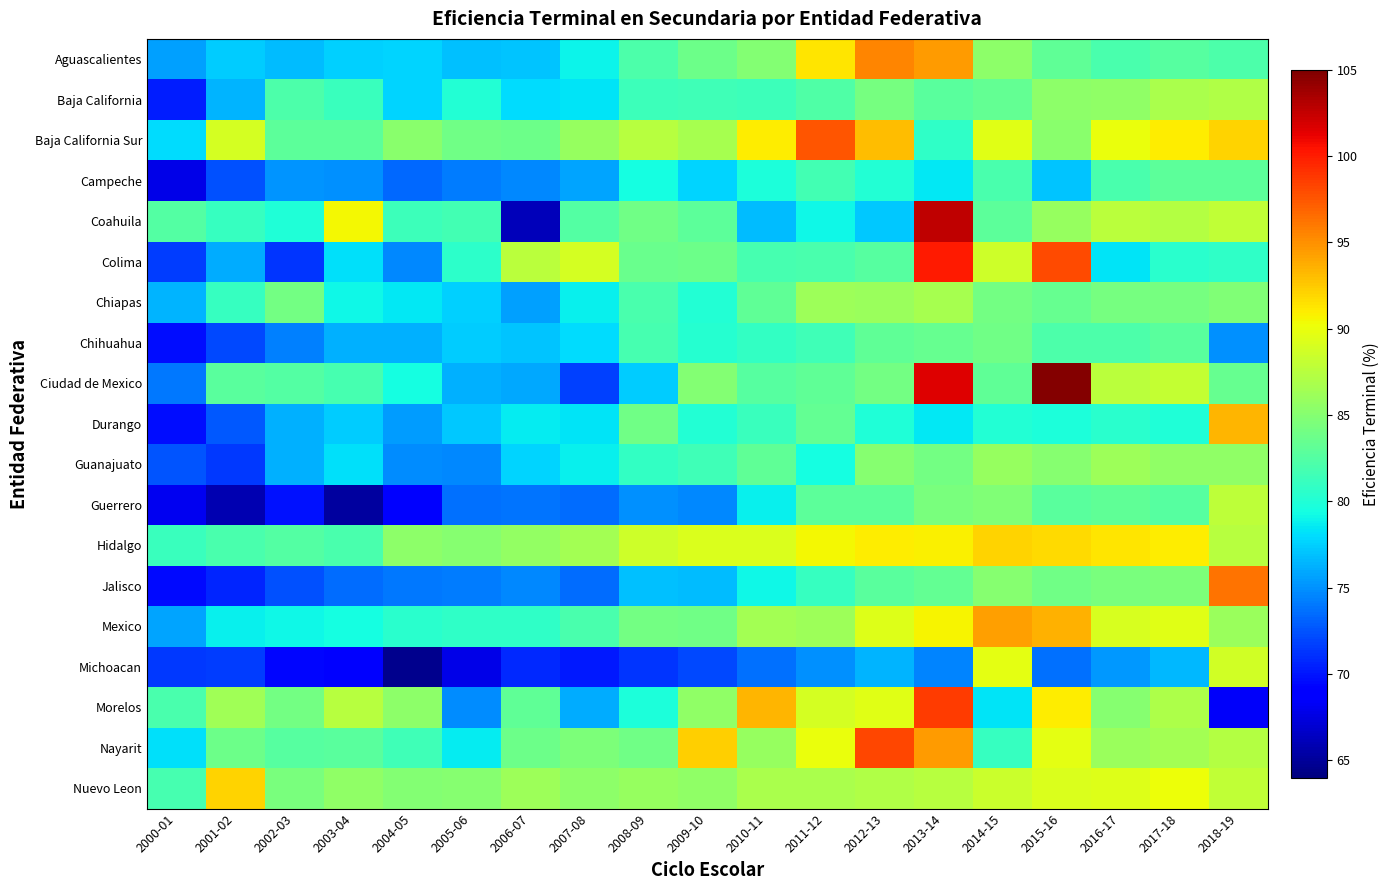

What is the maximum value shown in the chart?

104.8